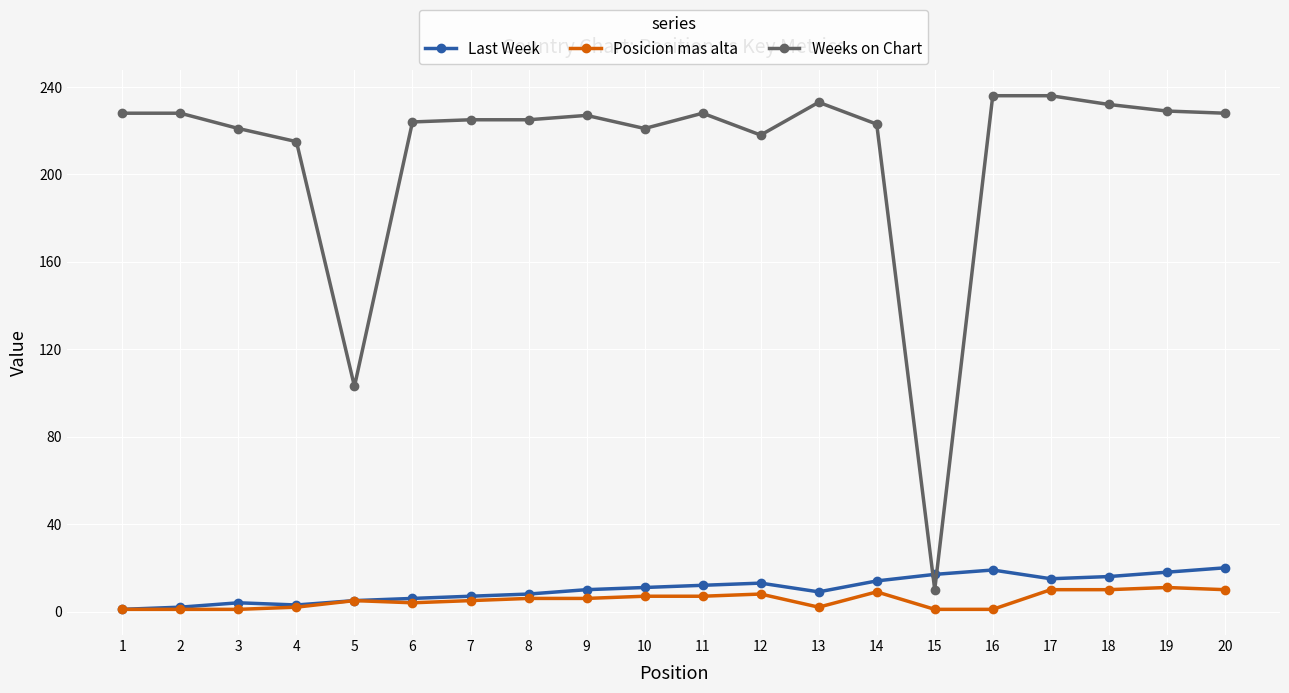

True or false: Last Week has a value of 17 at 15.

True